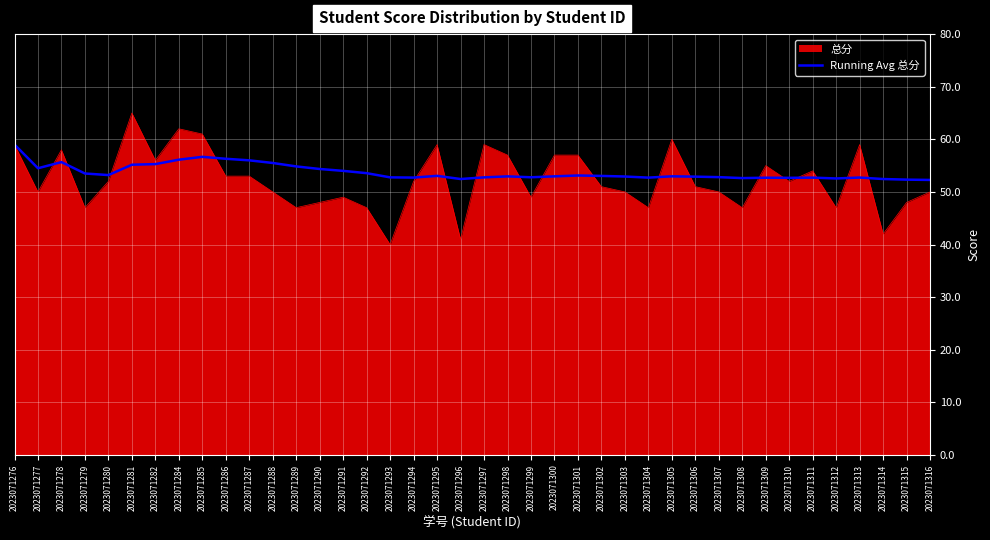

What value does the 总分 series have at 2023071300?

57.0